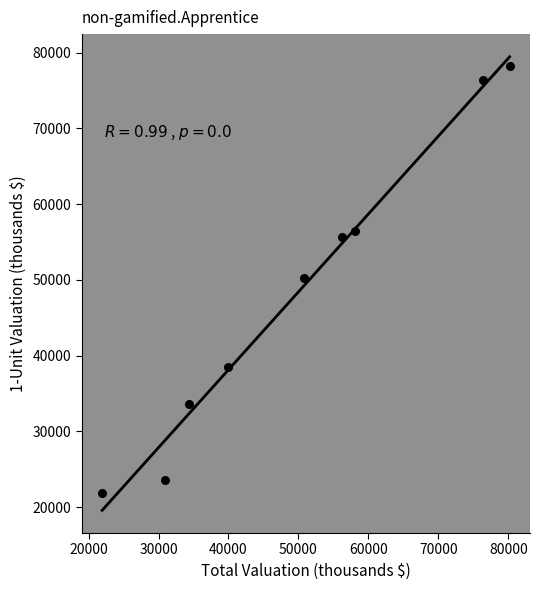

What is the average Y value?

48295